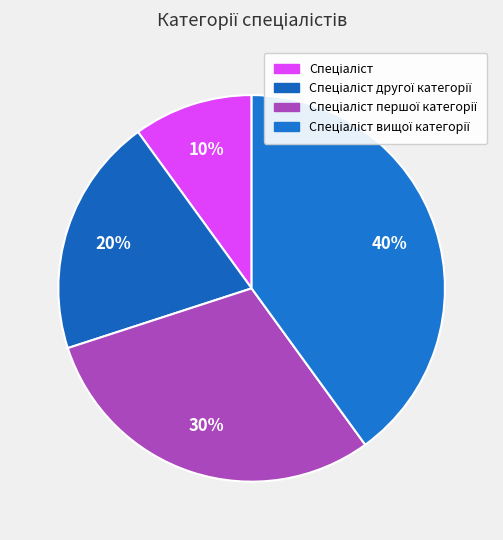

How many slices are in this pie chart?

4